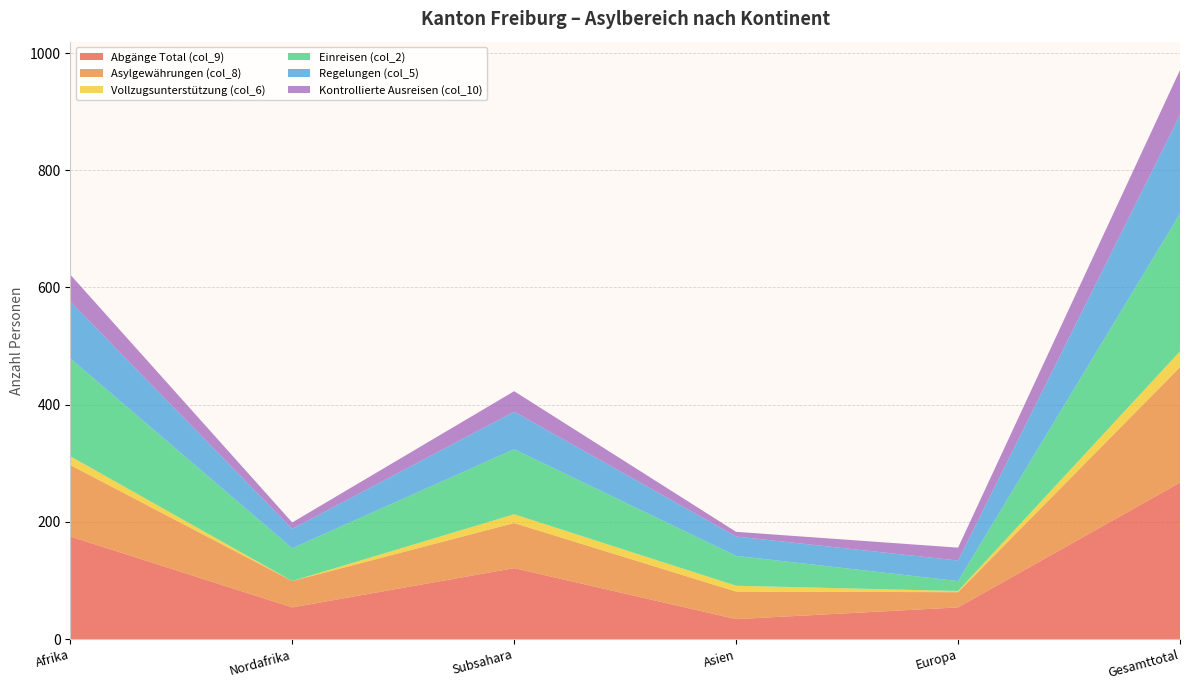

Reading right to left, transcribe all the data shown in this chart.

Abgänge Total (col_9): 267	54	34	121	54	175
Asylgewährungen (col_8): 197	26	47	77	45	122
Vollzugsunterstützung (col_6): 27	2	10	15	0	15
Einreisen (col_2): 235	17	51	111	56	167
Regelungen (col_5): 168	35	33	64	33	97
Kontrollierte Ausreisen (col_10): 77	22	8	35	11	46